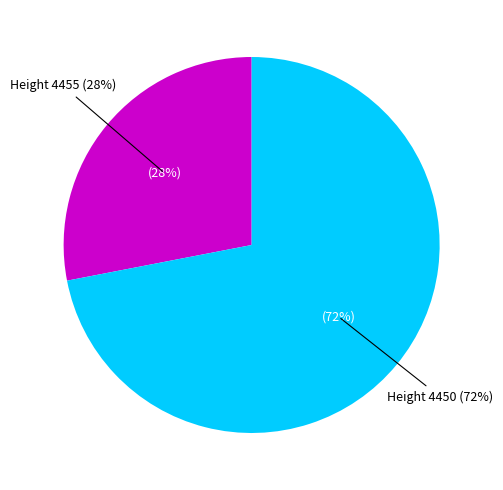

To the nearest percent, what is the average slice percentage?

50%